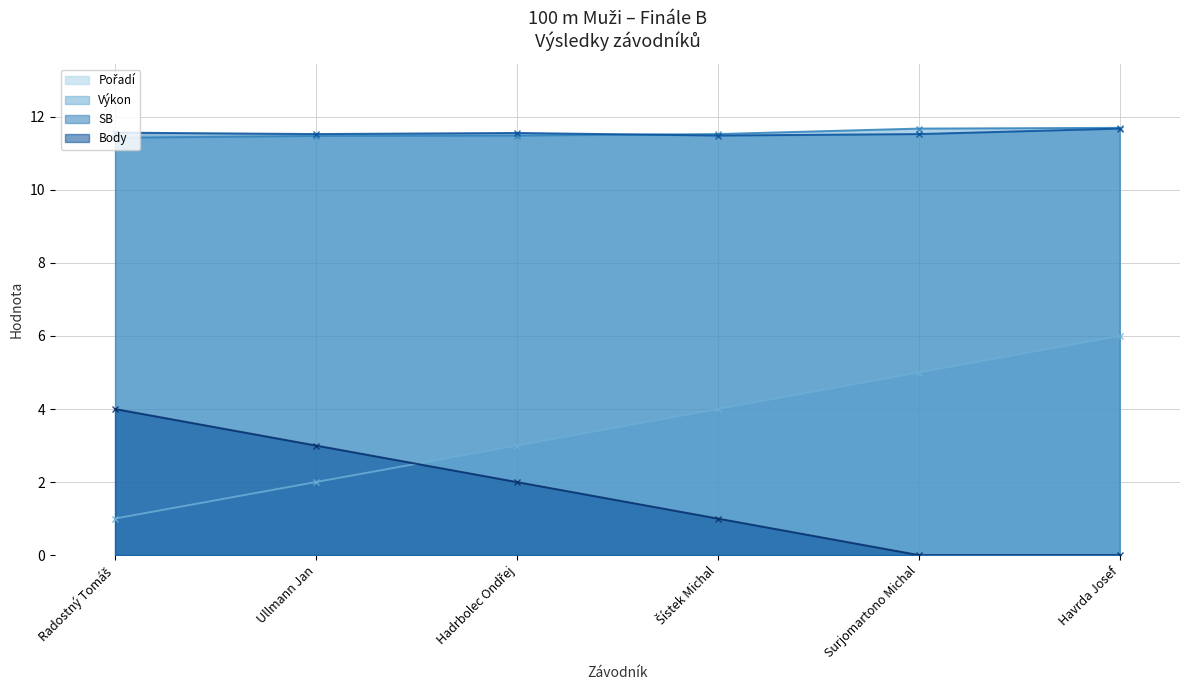

Reading left to right, transcribe all the data shown in this chart.

Pořadí: Radostný Tomáš=1.0	Ullmann Jan=2.0	Hadrbolec Ondřej=3.0	Šístek Michal=4.0	Surjomartono Michal=5.0	Havrda Josef=6.0
Výkon: Radostný Tomáš=11.4	Ullmann Jan=11.5	Hadrbolec Ondřej=11.5	Šístek Michal=11.5	Surjomartono Michal=11.7	Havrda Josef=11.7
SB: Radostný Tomáš=11.6	Ullmann Jan=11.5	Hadrbolec Ondřej=11.6	Šístek Michal=11.5	Surjomartono Michal=11.5	Havrda Josef=11.7
Body: Radostný Tomáš=4.0	Ullmann Jan=3.0	Hadrbolec Ondřej=2.0	Šístek Michal=1.0	Surjomartono Michal=0.0	Havrda Josef=0.0